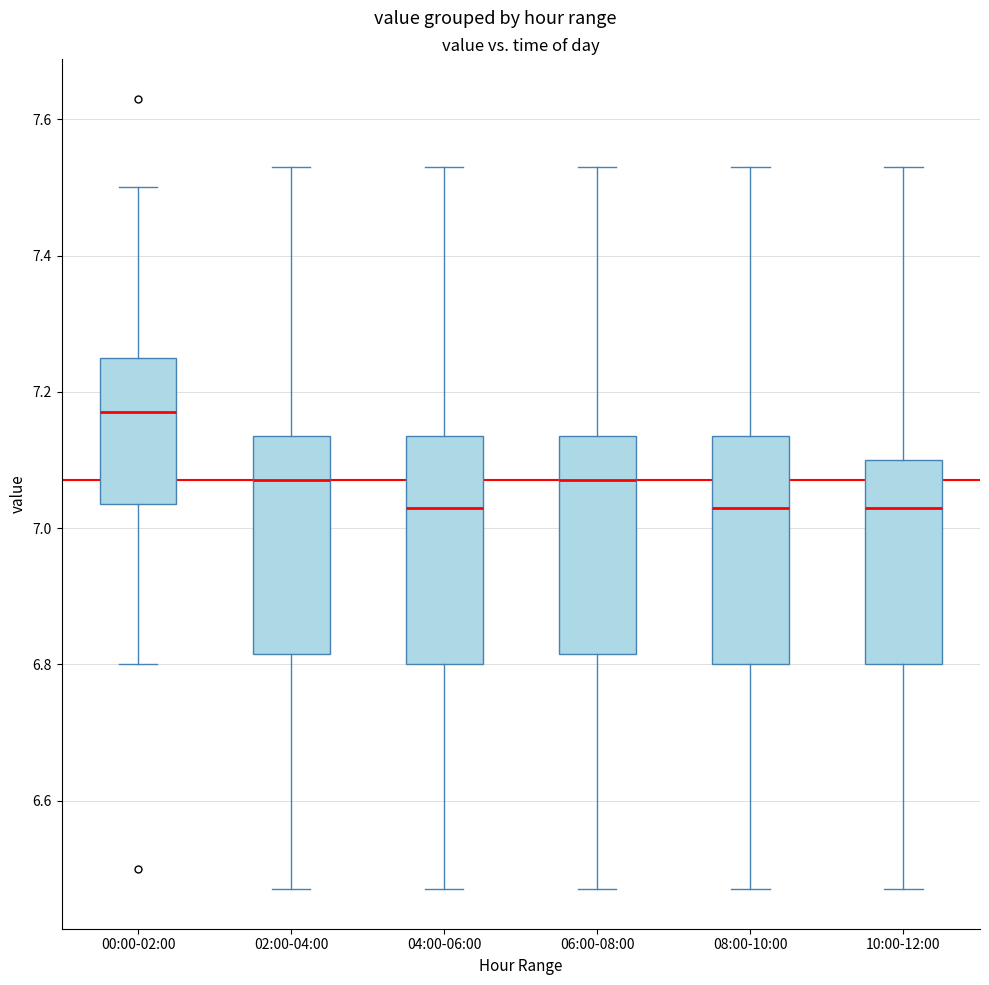

Reading left to right, read every box against the y-axis: the position of its median line, the range the box covers, and the ends of its whiskers. The values are not printed on the chart, so give them approximately, as read against the axis.

00:00-02:00: median 7.18, box 7.04 to 7.26, whiskers 6.80 to 7.50
02:00-04:00: median 7.08, box 6.82 to 7.14, whiskers 6.48 to 7.54
04:00-06:00: median 7.04, box 6.80 to 7.14, whiskers 6.48 to 7.54
06:00-08:00: median 7.08, box 6.82 to 7.14, whiskers 6.48 to 7.54
08:00-10:00: median 7.04, box 6.80 to 7.14, whiskers 6.48 to 7.54
10:00-12:00: median 7.04, box 6.80 to 7.10, whiskers 6.48 to 7.54